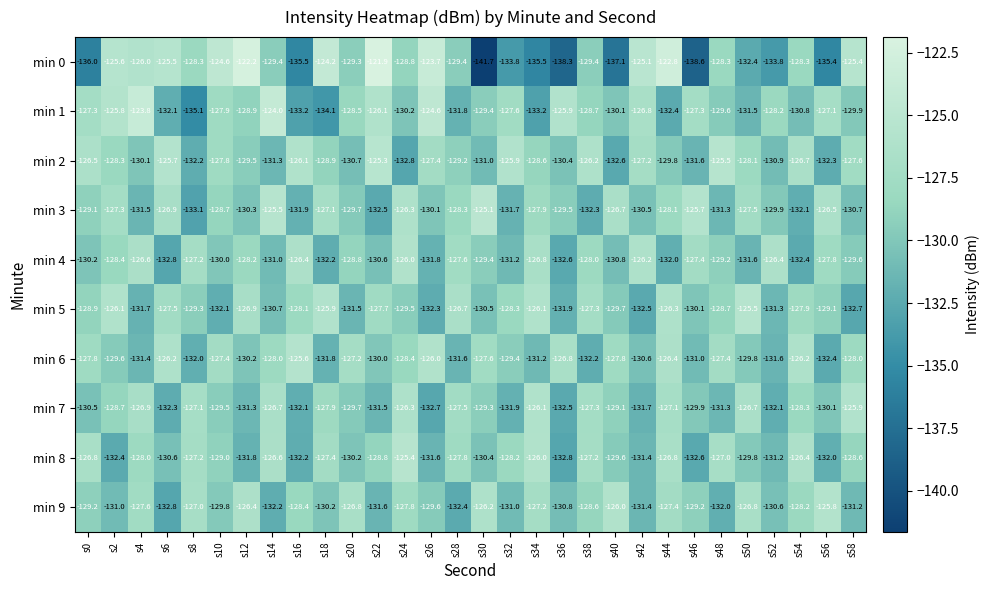

What is the difference between the highest and lowest values at s38?

6.1